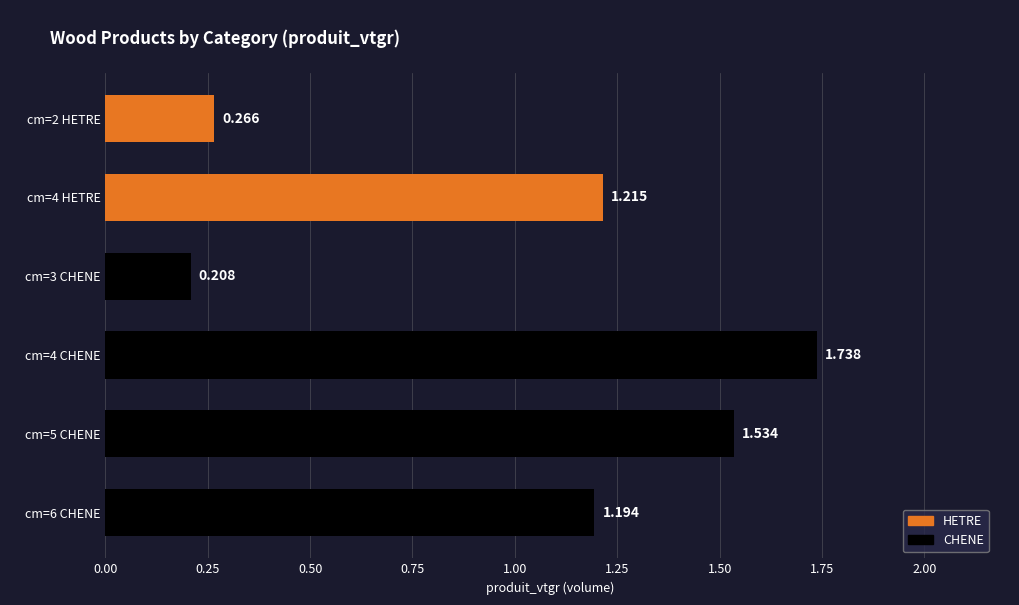

Is it true that the value at cm=6 CHENE is 1.2?

True